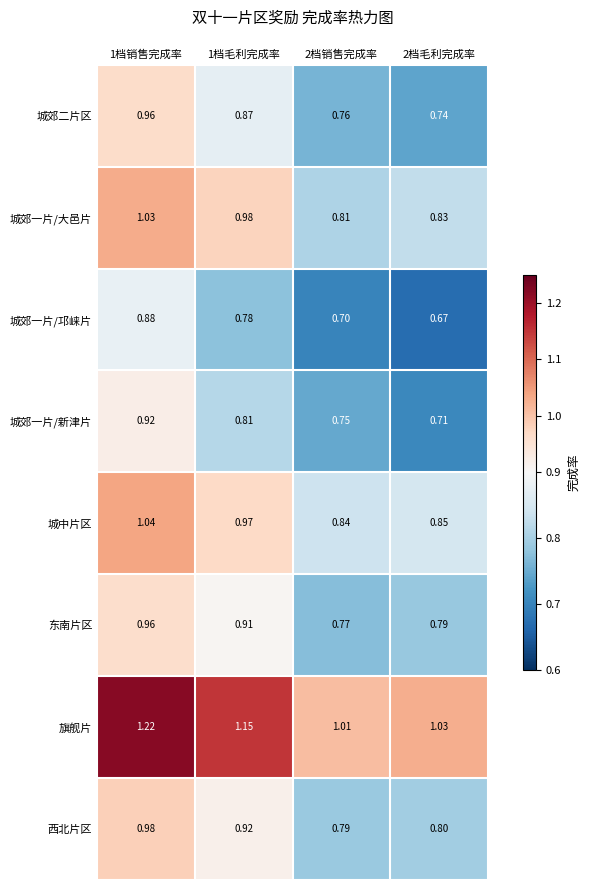

At 1档毛利完成率, list the series in order from largest to smallest.

旗舰片, 城郊一片/大邑片, 城中片区, 西北片区, 东南片区, 城郊二片区, 城郊一片/新津片, 城郊一片/邛崃片